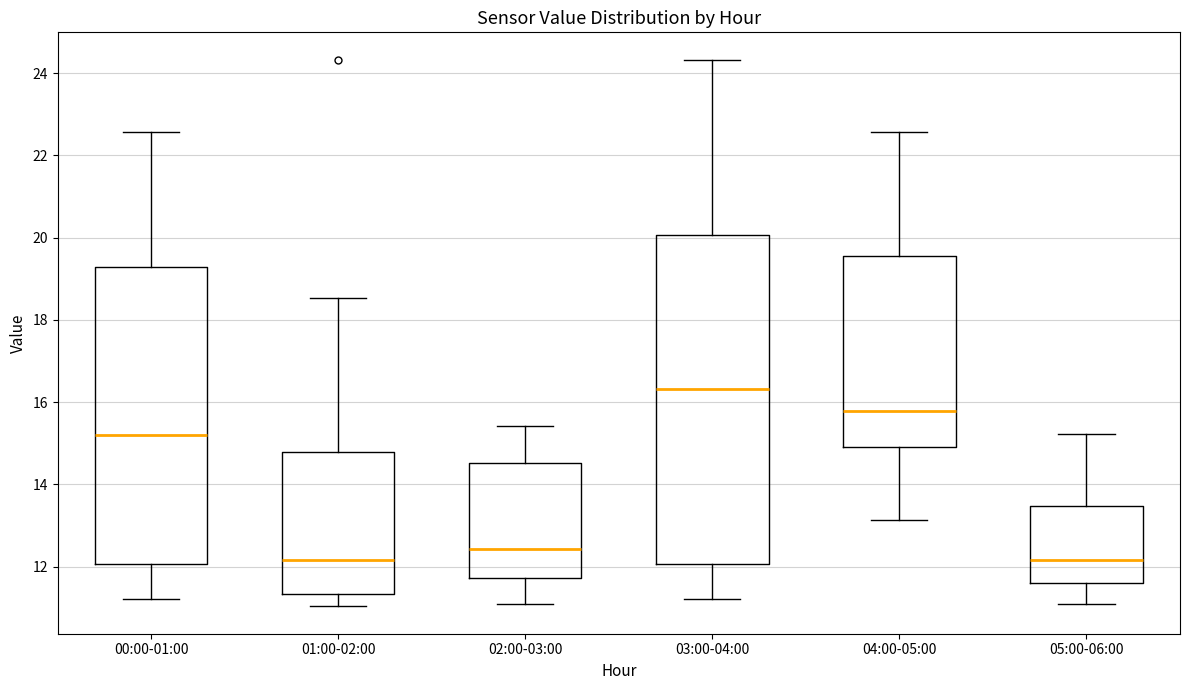

Reading left to right, transcribe this box plot: for each box, give where its median line is, the range the box spans, and where its two whiskers end, as read against the y-axis. The values are not printed on the chart, so give them approximately, as read against the axis.

00:00-01:00: median 15.2, box 12.0 to 19.2, whiskers 11.2 to 22.6
01:00-02:00: median 12.2, box 11.4 to 14.8, whiskers 11.0 to 18.6
02:00-03:00: median 12.4, box 11.8 to 14.6, whiskers 11.2 to 15.4
03:00-04:00: median 16.4, box 12.0 to 20.0, whiskers 11.2 to 24.4
04:00-05:00: median 15.8, box 15.0 to 19.6, whiskers 13.2 to 22.6
05:00-06:00: median 12.2, box 11.6 to 13.4, whiskers 11.2 to 15.2